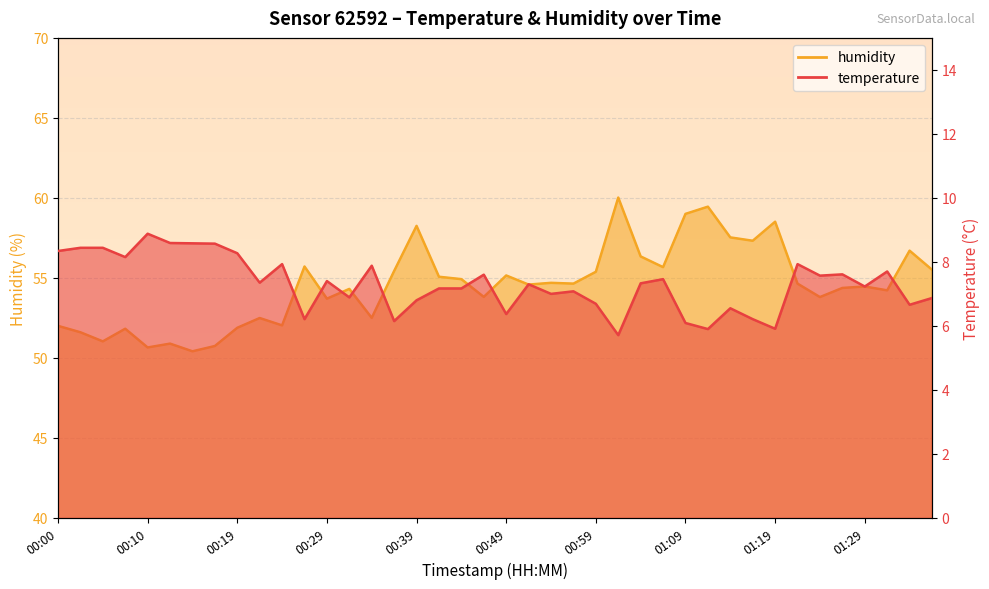

What is the value of the humidity point at the 27th from the left?

56.3